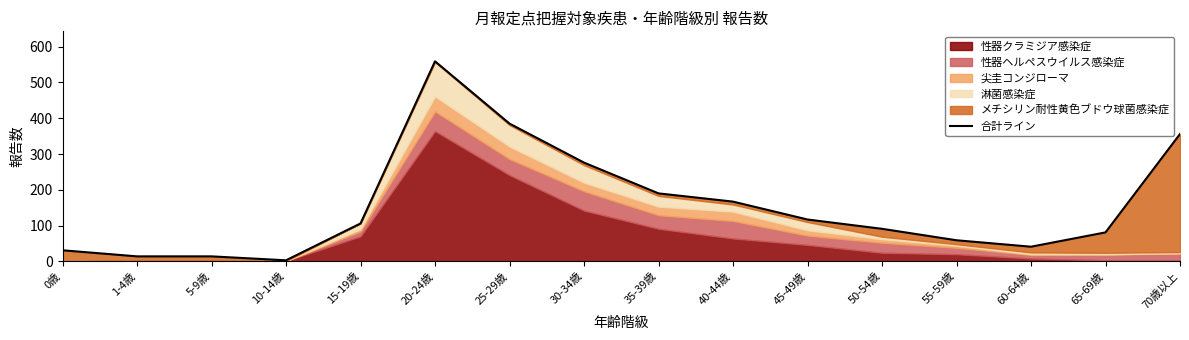

How many lines are shown in the chart?

1